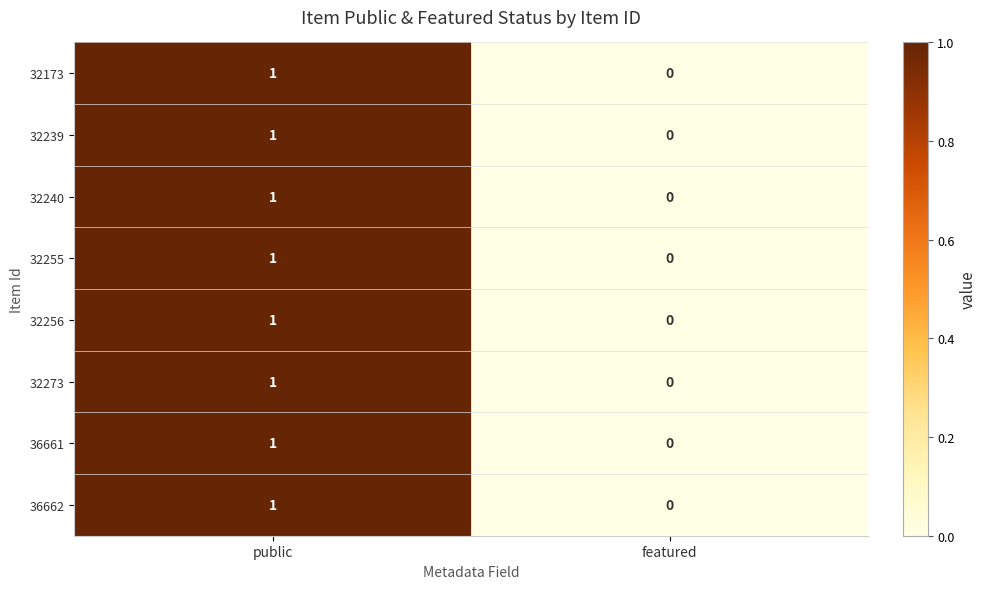

At which category is the sum across all series the highest?

public